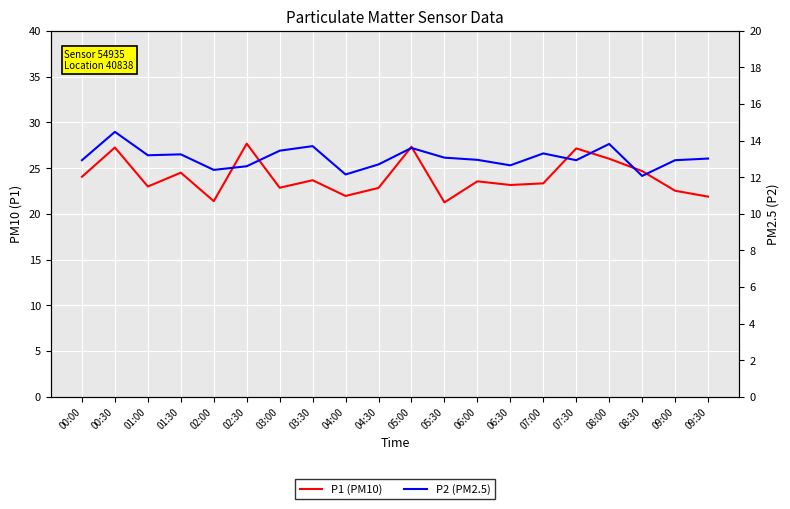

Is the value of P1 at 04:30 greater than the value of P2 at 04:30?

Yes